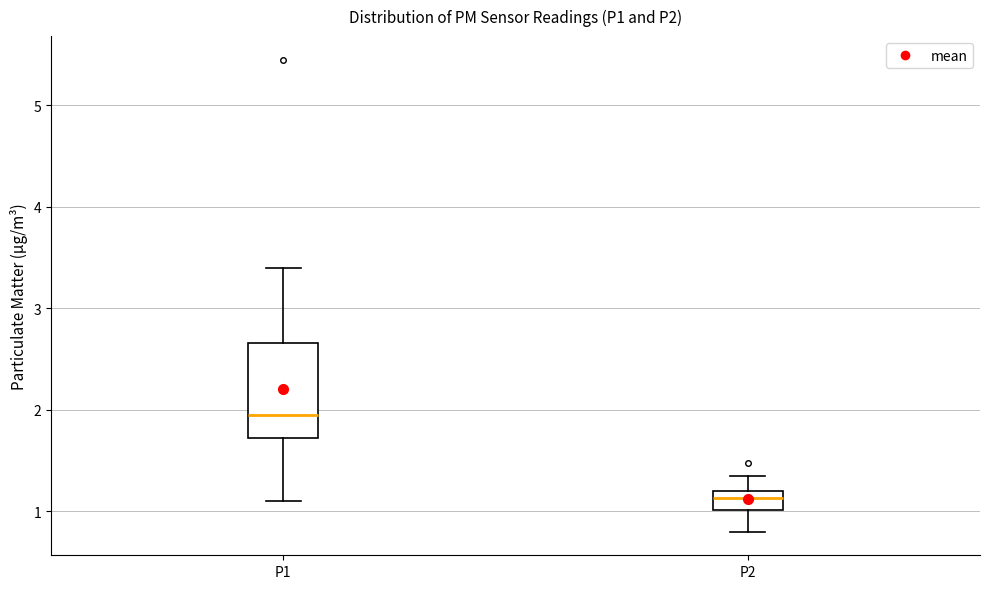

Which box is the tallest, from its lower edge to its upper edge?

P1